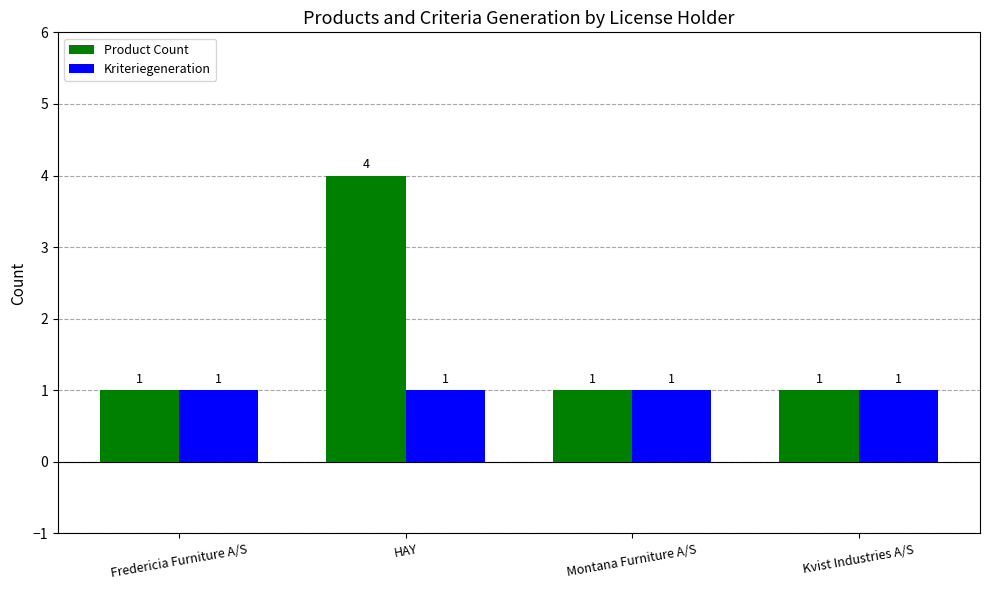

True or false: Product Count has a value of 3 at HAY.

False